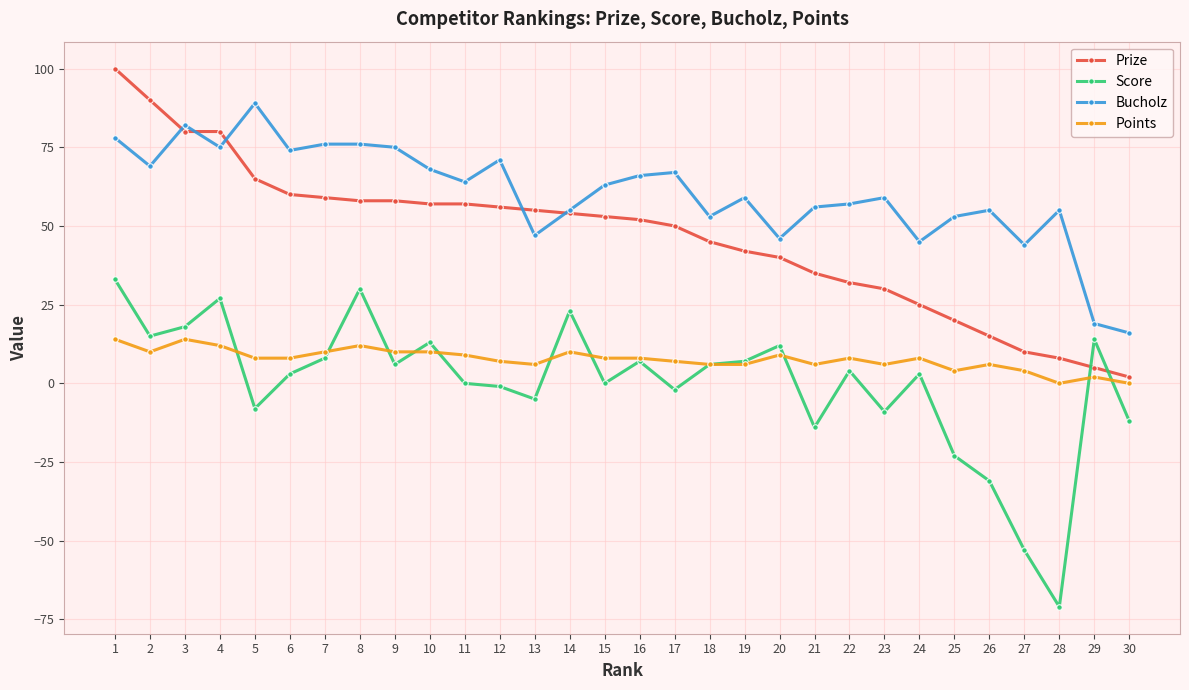

At which category is the sum across all series the highest?

1